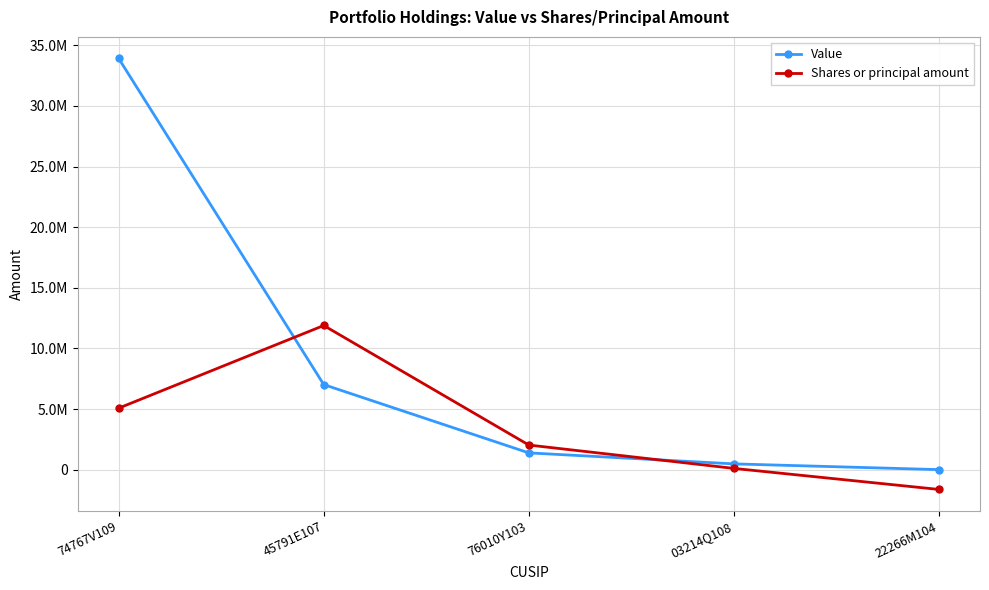

List the labels in order of Shares or principal amount value, largest first.

45791E107, 74767V109, 76010Y103, 03214Q108, 22266M104